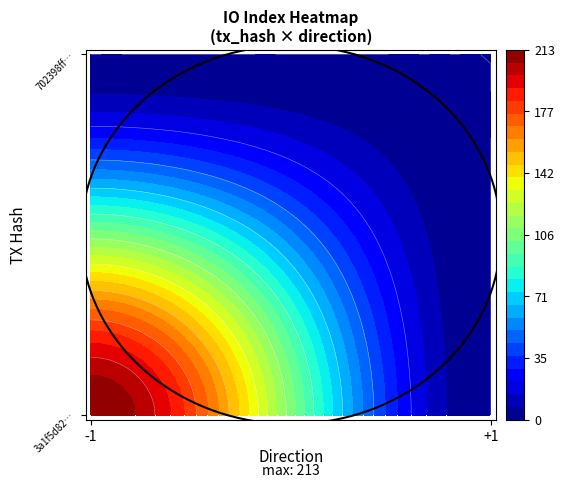

Rank the series by their maximum value, from highest to lowest.

3a1f5d82a5d86d7ba5172aae33691dd0225e171, 702398ffd437eb6824e52d6847c09f810addf58